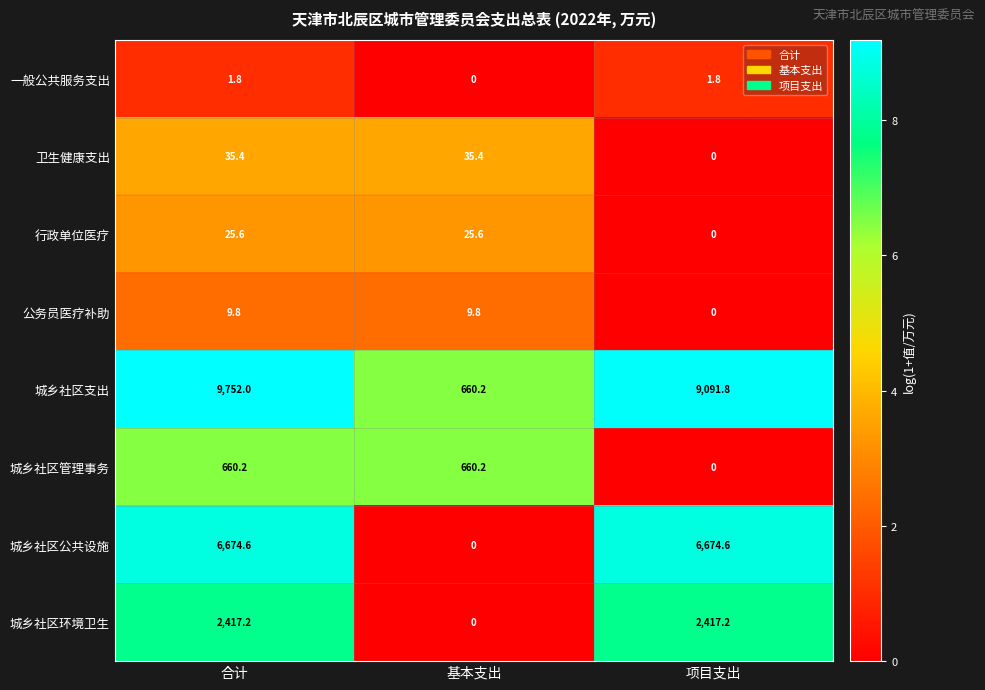

How many series are shown in this chart?

8